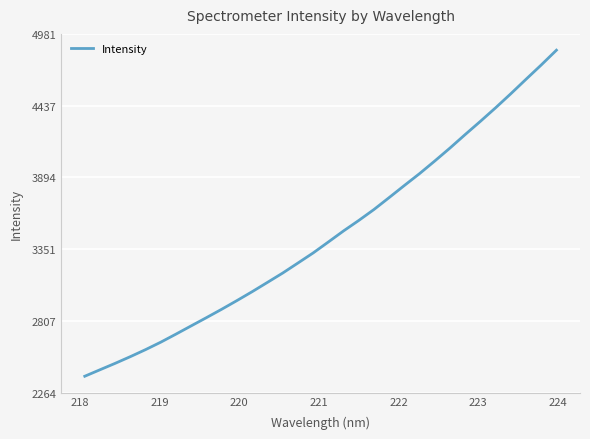

What is the maximum value shown in the chart?

4857.1